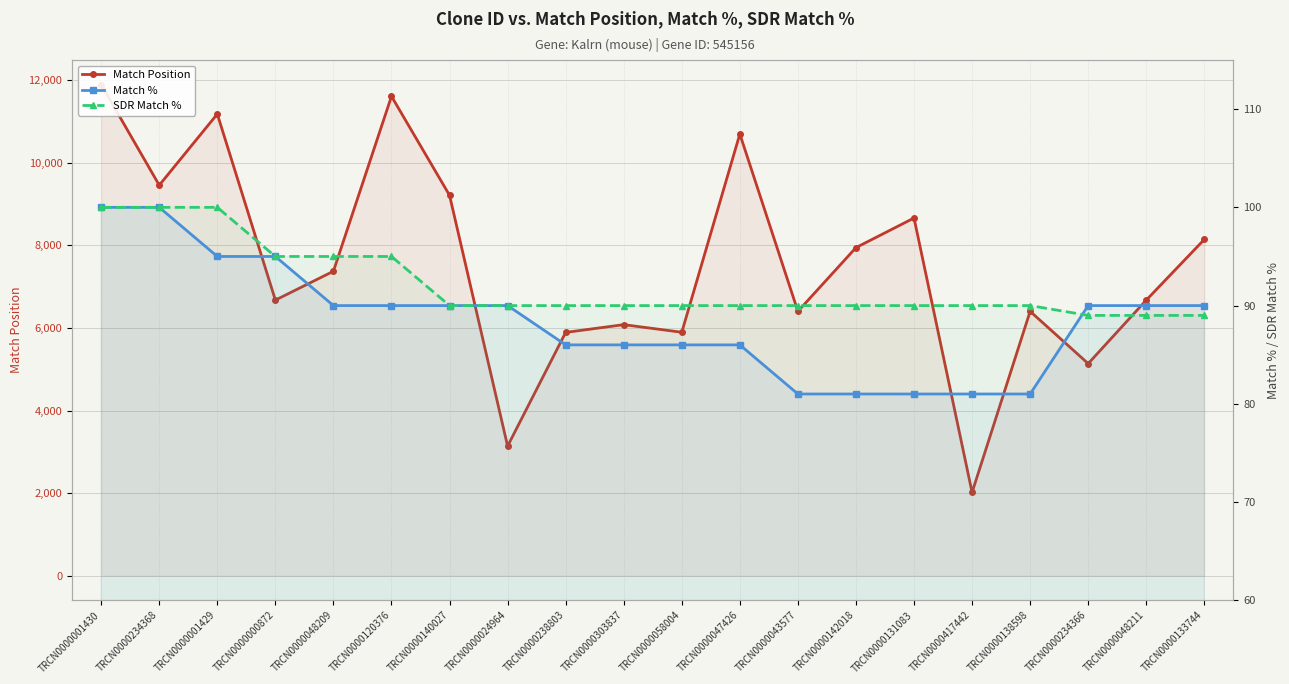

True or false: Match Position and SDR Match % cross at least once.

False